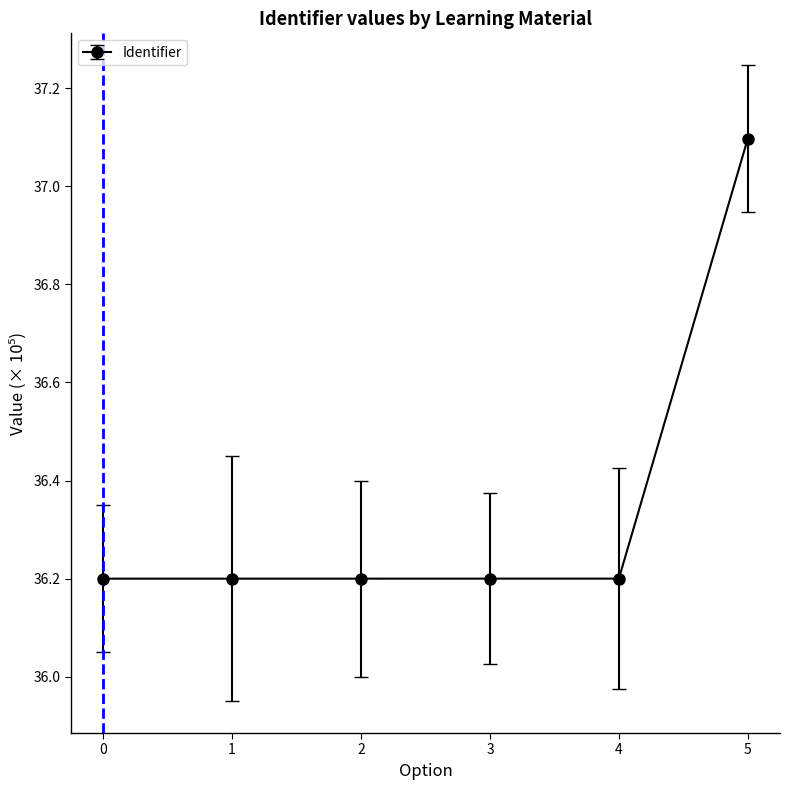

What is the value of the 5th point from the left?

36.2